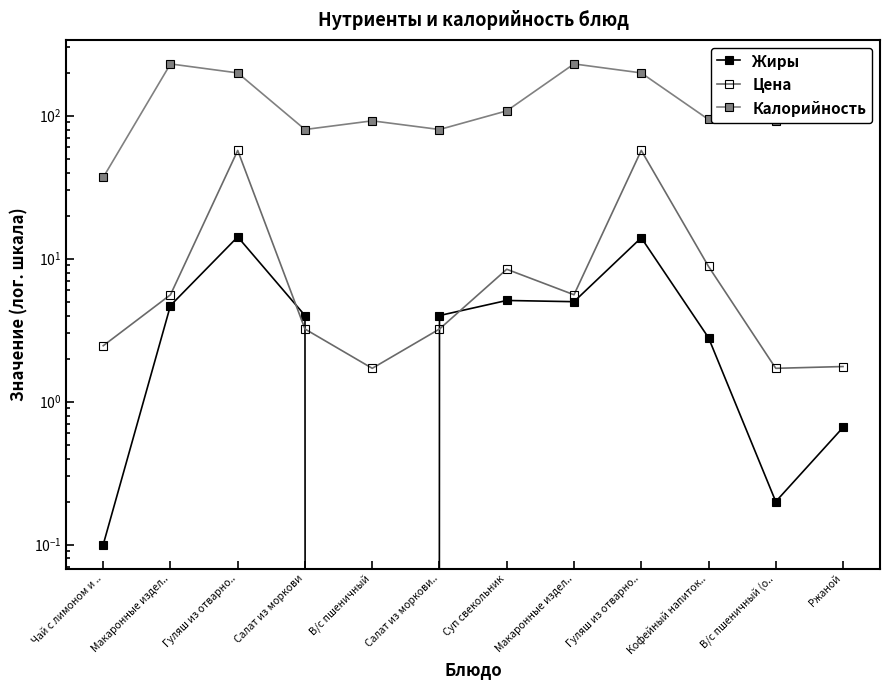

Between Салат из моркови.. and Ржаной, which series saw the biggest shift?

Калорийность